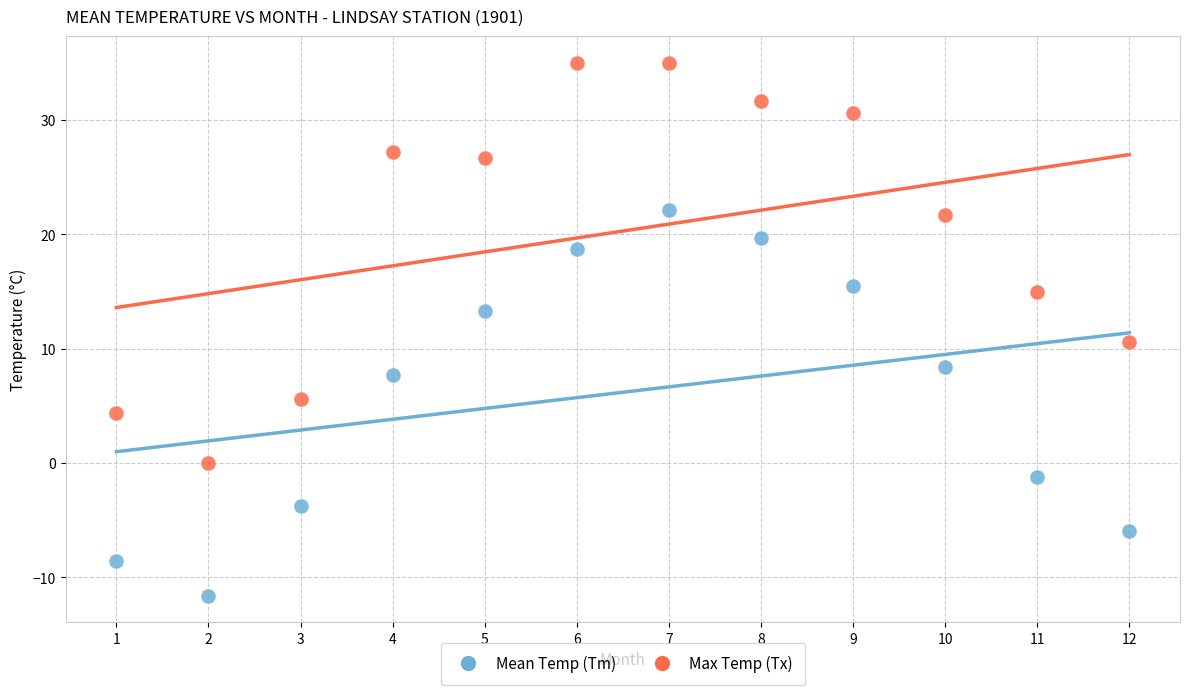

Which series contains the lowest Y value?

Mean Temp (Tm)